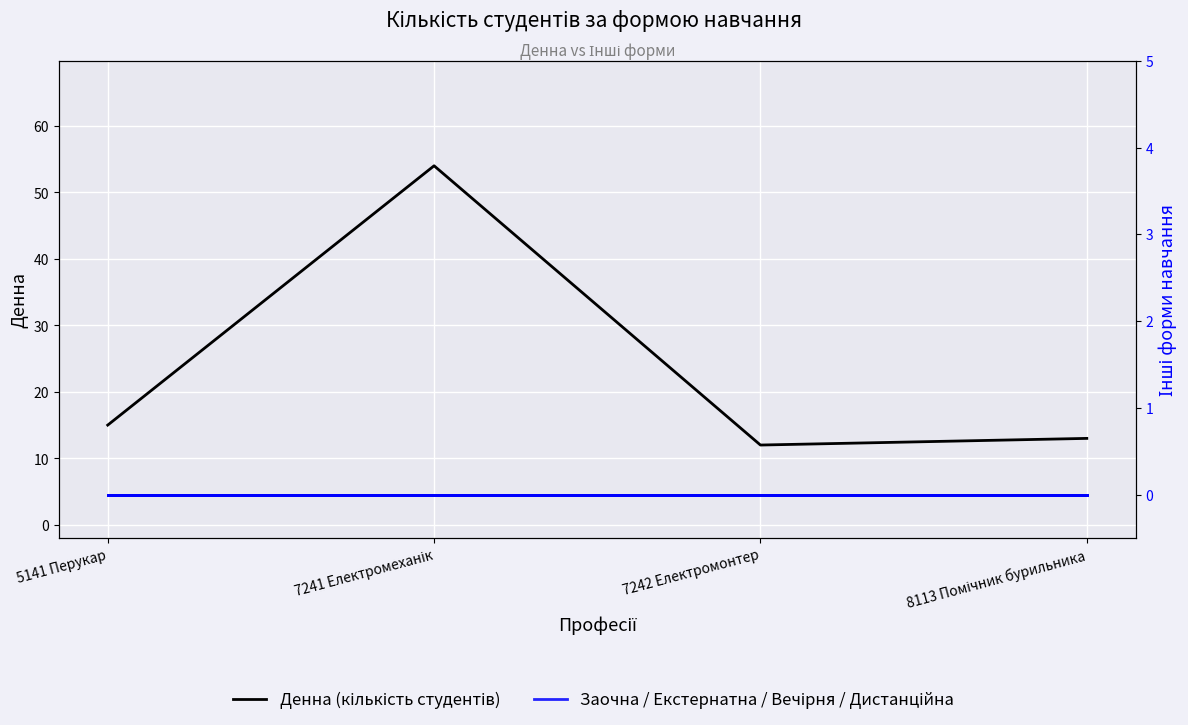

True or false: Екстернатна and Вечірня cross at least once.

False